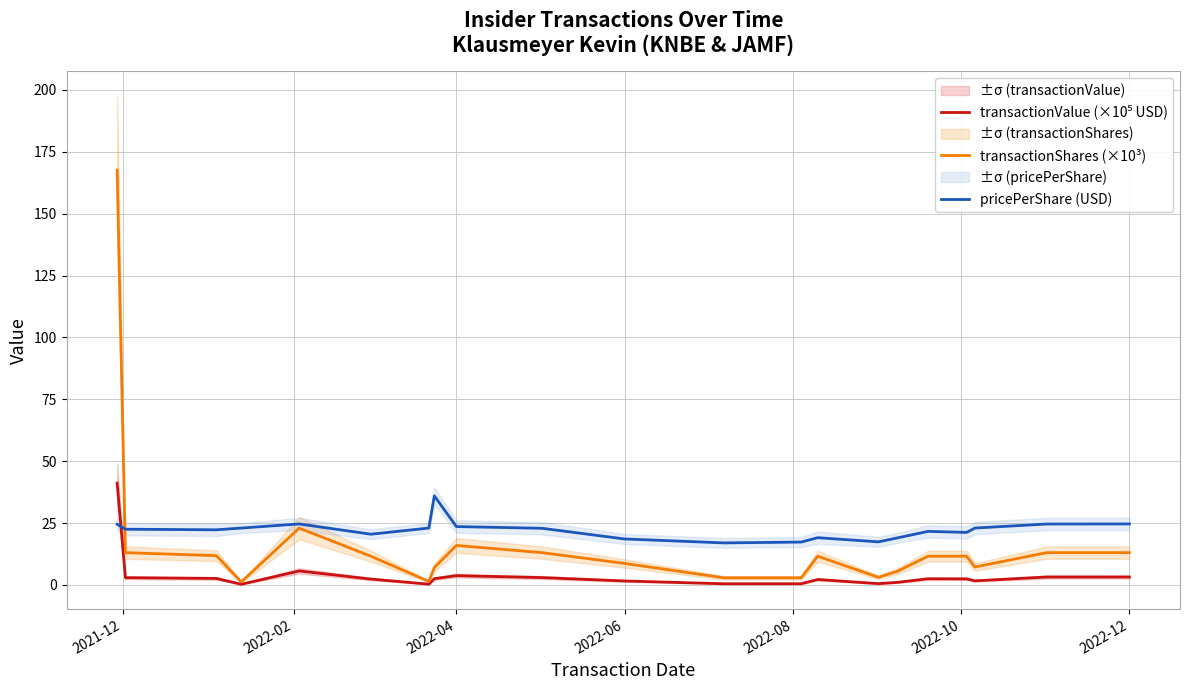

Reading right to left, what are all the values shown in this chart?

transactionValue (×10⁵ USD): 3.2	3.2	1.7	2.5	2.5	1.1	0.5	2.2	0.5	0.5	1.6	3.0	3.8	2.5	0.3	2.4	5.7	0.3	2.6	2.9	41.2
transactionShares (×10³): 13.1	13.1	7.3	11.6	11.6	5.6	3.1	11.6	2.9	2.9	8.7	13.1	16.0	7.1	1.5	11.6	23.0	1.2	11.8	13.1	167.7
pricePerShare (USD): 24.7	24.6	23.0	21.2	21.7	19.0	17.4	19.1	17.3	17.0	18.6	22.9	23.6	36.0	23.0	20.5	24.7	23.0	22.3	22.5	24.6